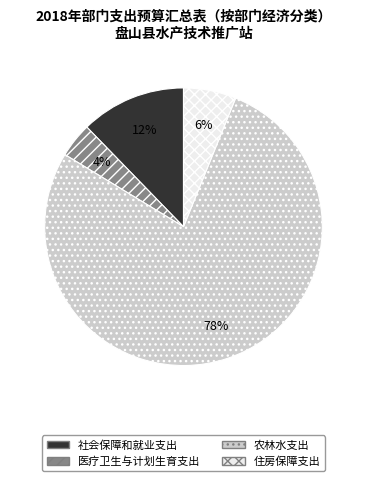

To the nearest percent, what percentage of the pie is 农林水支出?

78%